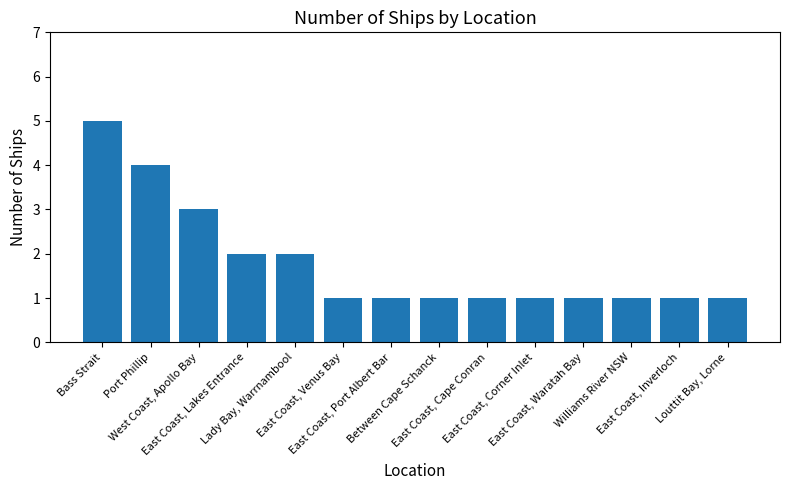

True or false: the data shows 0 at East Coast, Corner Inlet.

False